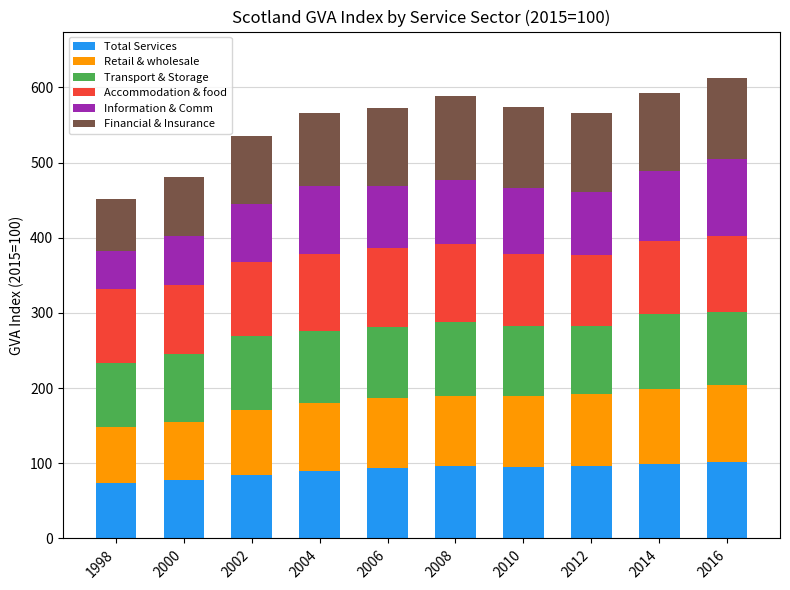

The value of Total Services at 2002 is 118.8. True or false?

False